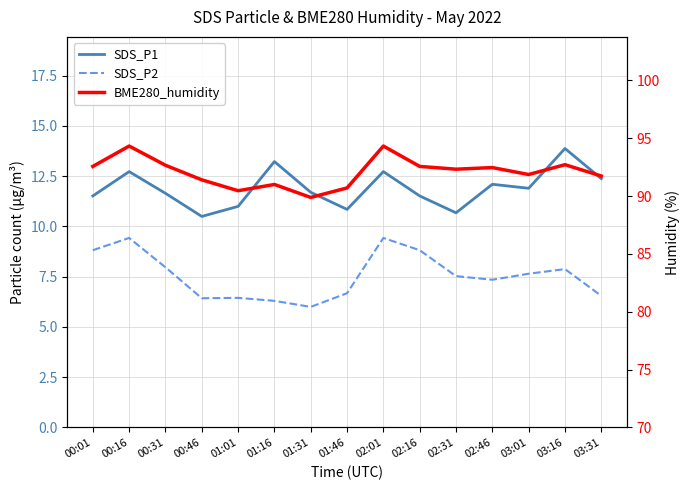

At which label is BME280_humidity closest to 92?

03:01